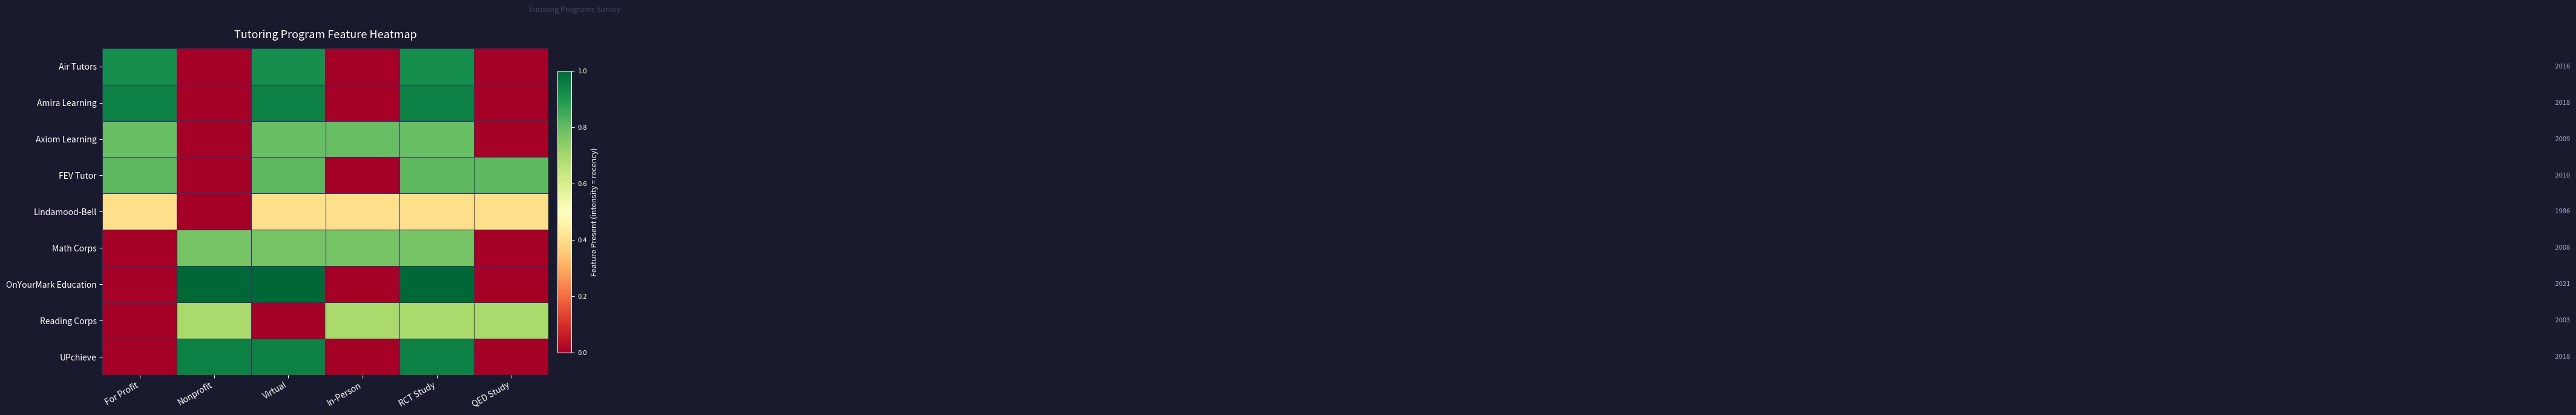

Reading right to left, list all the values displayed in this chart.

Air Tutors: QED Study=0.0	RCT Study=0.9	In-Person=0.0	Virtual=0.9	Nonprofit=0.0	For Profit=0.9
Amira Learning: QED Study=0.0	RCT Study=0.9	In-Person=0.0	Virtual=0.9	Nonprofit=0.0	For Profit=0.9
Axiom Learning: QED Study=0.0	RCT Study=0.8	In-Person=0.8	Virtual=0.8	Nonprofit=0.0	For Profit=0.8
FEV Tutor: QED Study=0.8	RCT Study=0.8	In-Person=0.0	Virtual=0.8	Nonprofit=0.0	For Profit=0.8
Lindamood-Bell: QED Study=0.4	RCT Study=0.4	In-Person=0.4	Virtual=0.4	Nonprofit=0.0	For Profit=0.4
Math Corps: QED Study=0.0	RCT Study=0.8	In-Person=0.8	Virtual=0.8	Nonprofit=0.8	For Profit=0.0
OnYourMark Education: QED Study=0.0	RCT Study=1.0	In-Person=0.0	Virtual=1.0	Nonprofit=1.0	For Profit=0.0
Reading Corps: QED Study=0.7	RCT Study=0.7	In-Person=0.7	Virtual=0.0	Nonprofit=0.7	For Profit=0.0
UPchieve: QED Study=0.0	RCT Study=0.9	In-Person=0.0	Virtual=0.9	Nonprofit=0.9	For Profit=0.0